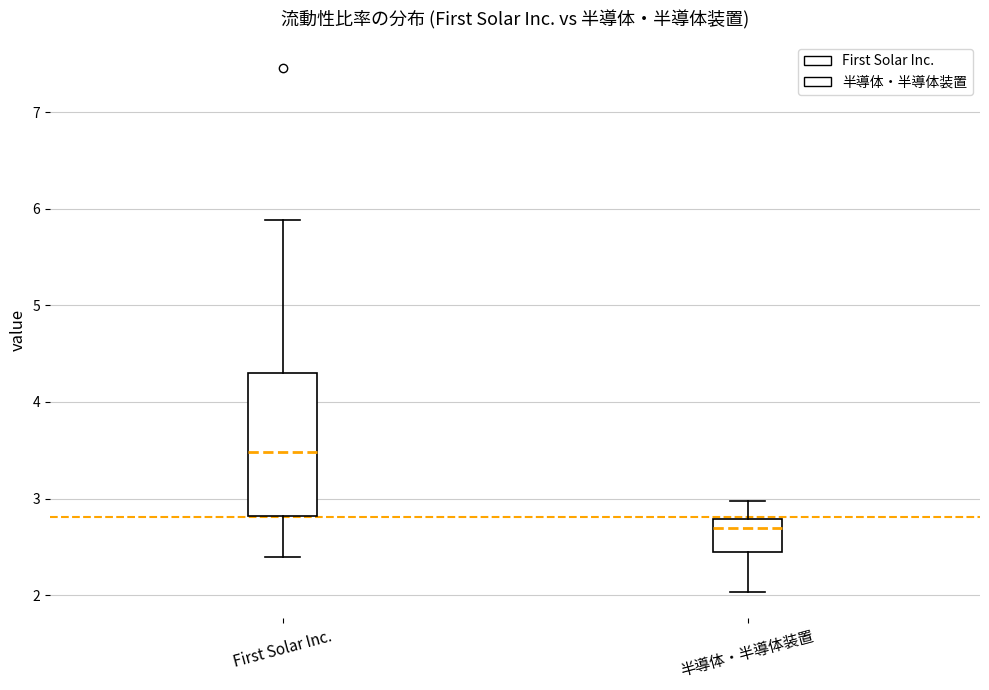

Reading left to right, read every box against the y-axis: the position of its median line, the range the box covers, and the ends of its whiskers. The values are not printed on the chart, so give them approximately, as read against the axis.

First Solar Inc.: median 3.5, box 2.8 to 4.3, whiskers 2.4 to 5.9
半導体・半導体装置: median 2.7, box 2.5 to 2.8, whiskers 2.0 to 3.0